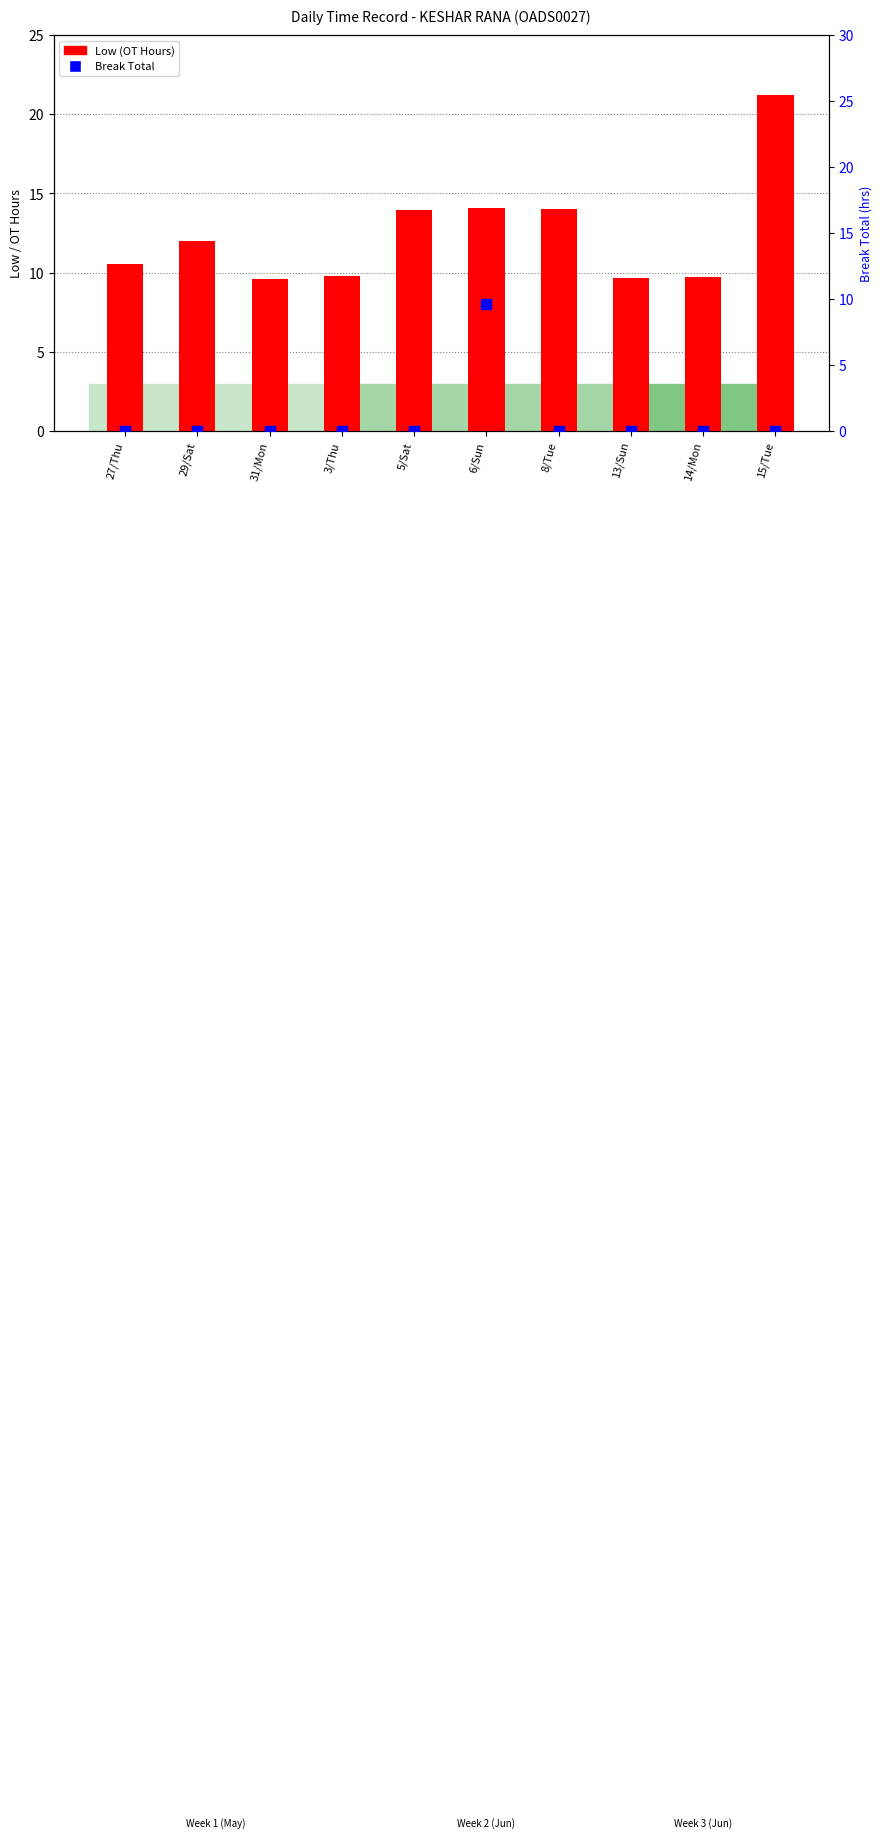

Reading right to left, what are all the values shown in this chart?

Low (OT Hours): 21.2	9.7	9.7	14.1	14.1	14.0	9.8	9.6	12.0	10.5
Break Total: 0.0	0.0	0.0	0.0	9.6	0.0	0.0	0.0	0.0	0.0